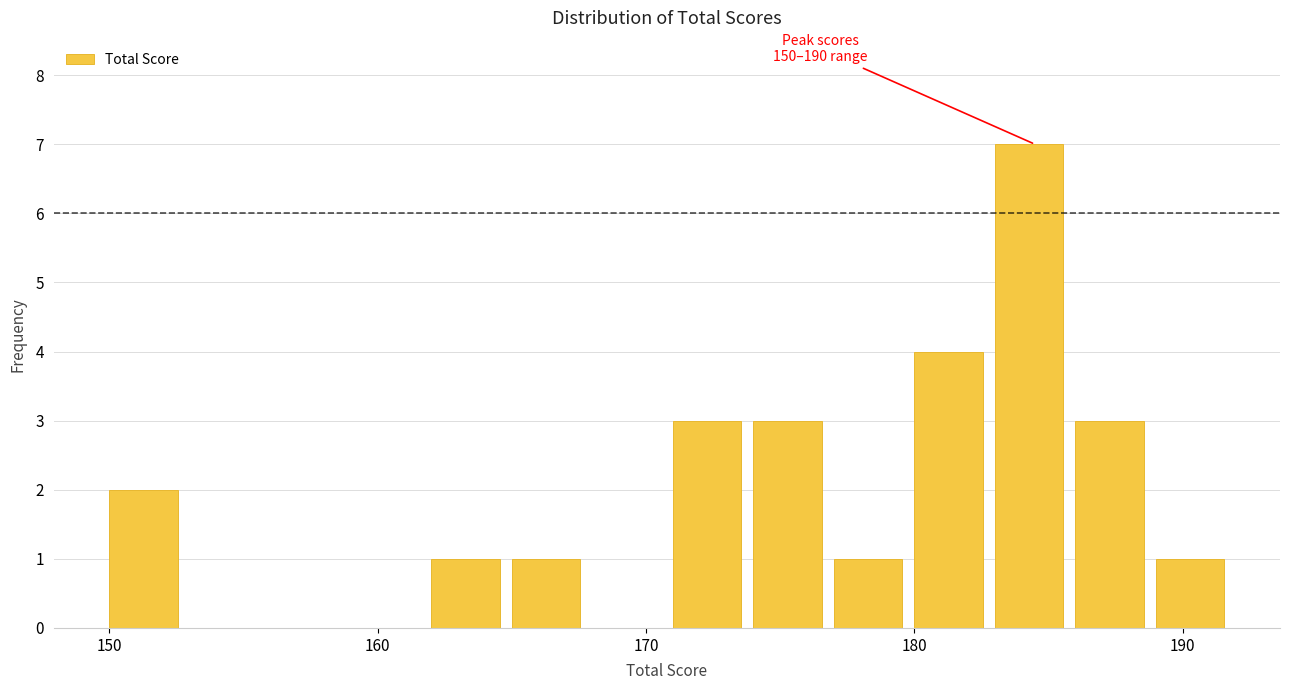

Read against the x-axis, roughly where is the centre of the tallest bar?

184